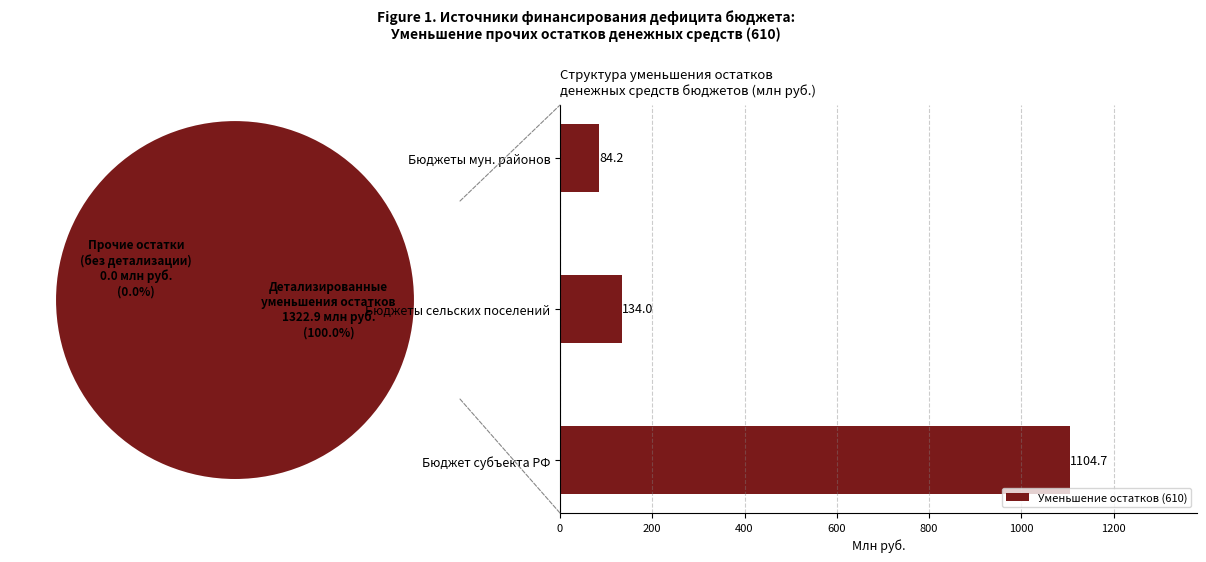

How many data points in Уменьшение остатков (610) are above 133?

2